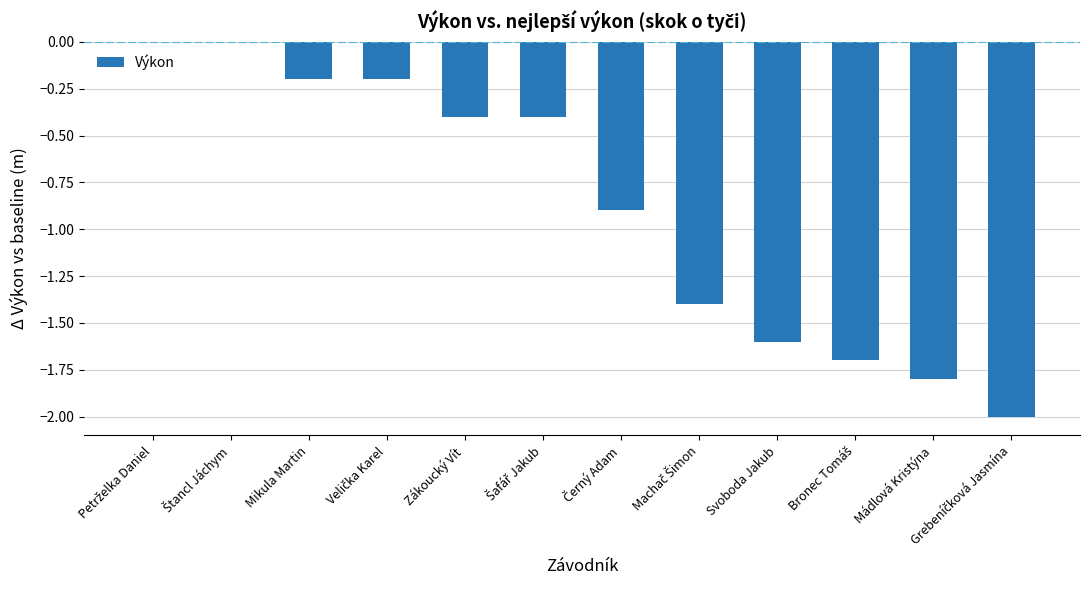

True or false: the data shows -0.4 at Zákoucký Vít.

True